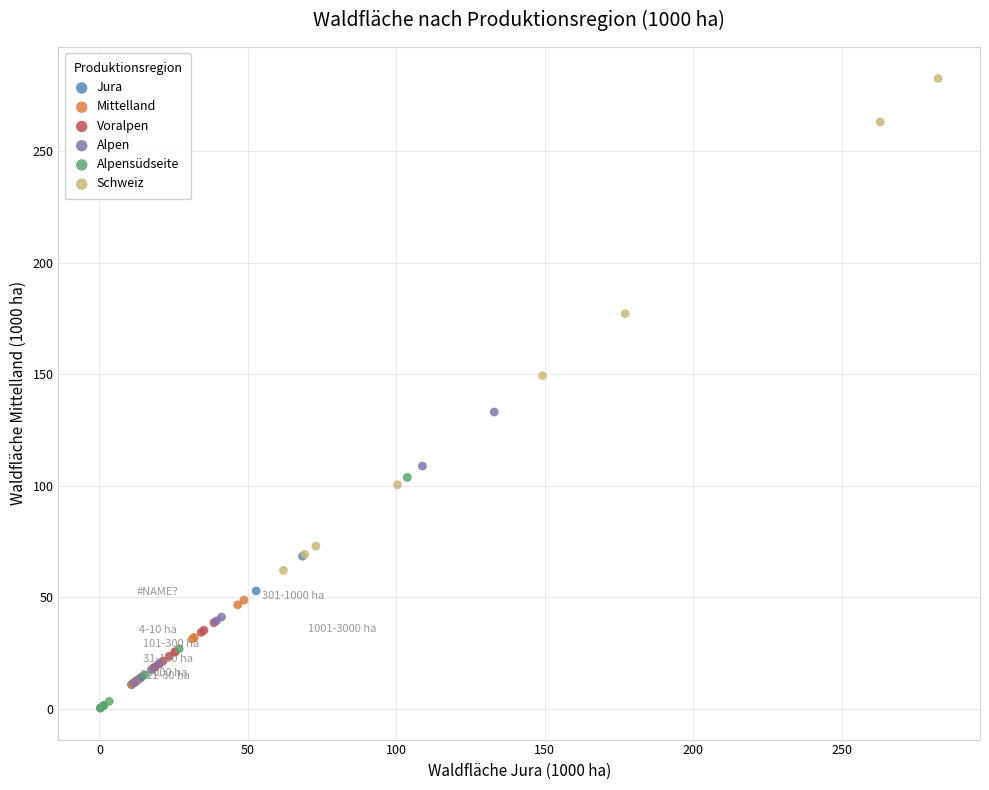

Which series has the largest Y range (max minus min)?

Schweiz